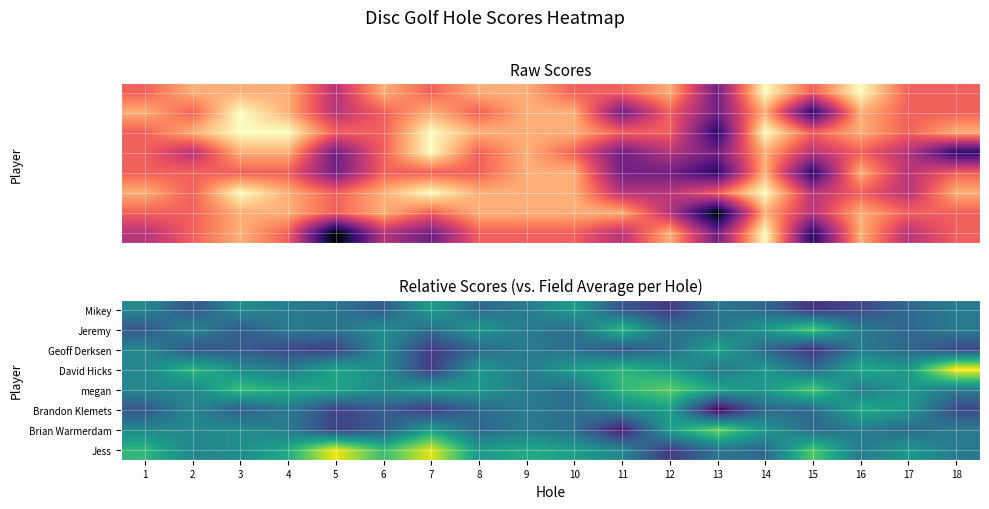

At how many categories does at least one series exceed -1?

18